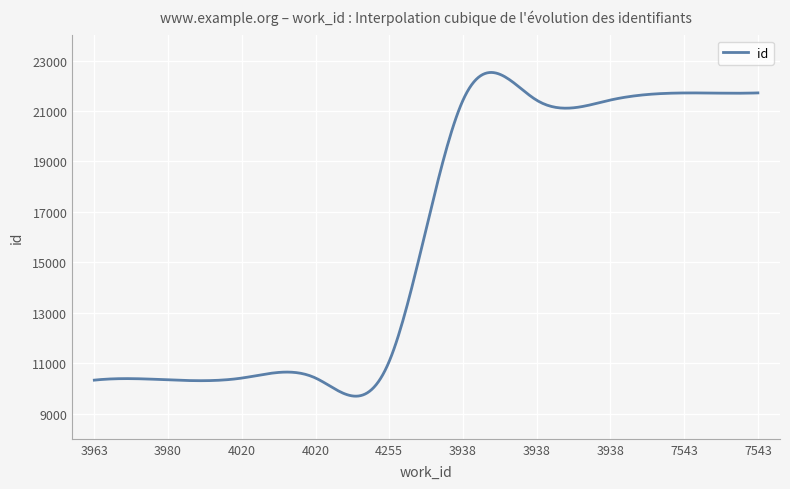

What is the difference between the maximum and minimum values?

12839.8